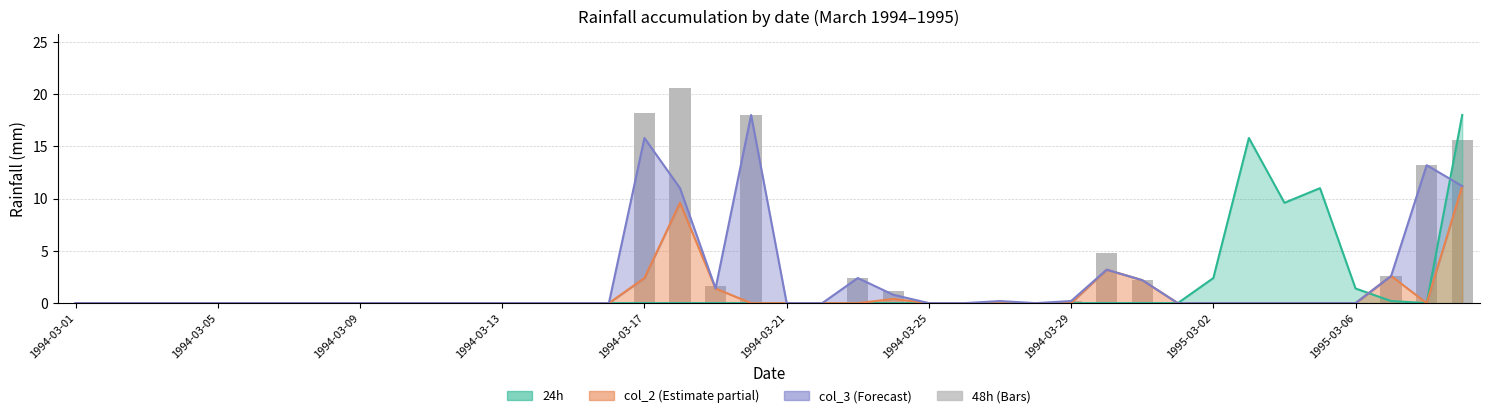

The chart shows a value of 4.9 at 38. True or false?

False